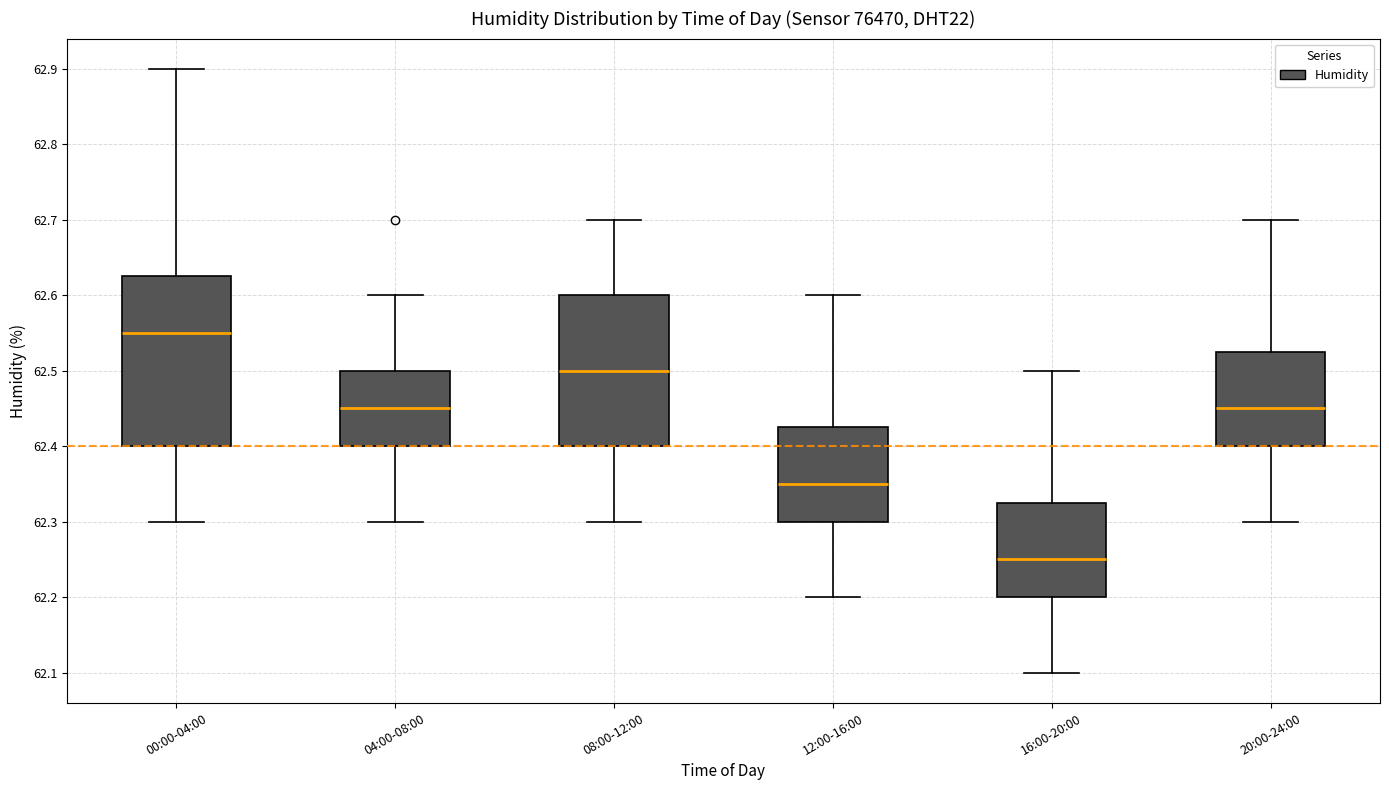

Where is the upper edge of the box for 08:00-12:00 on the y-axis? The values are not printed on the chart, so give them approximately, as read against the axis.

62.60